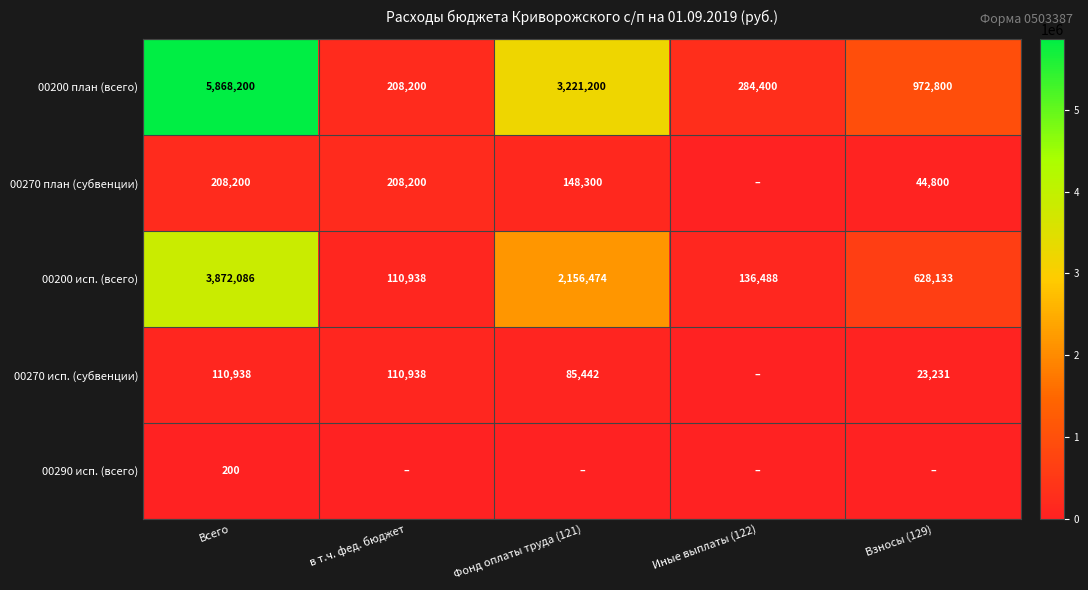

What is the difference between the highest and lowest values at Всего?

5868000